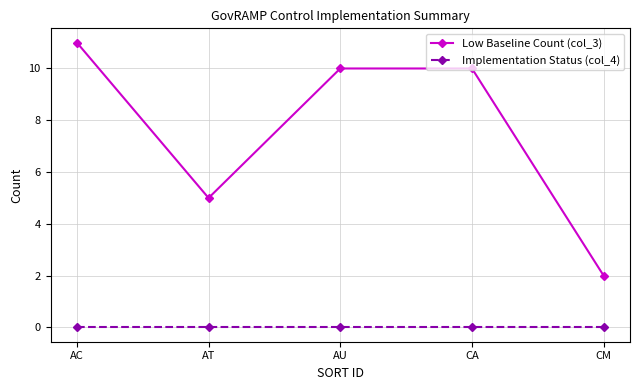

Rank the series at AU from lowest to highest value.

Implementation Status (col_4), Low Baseline Count (col_3)